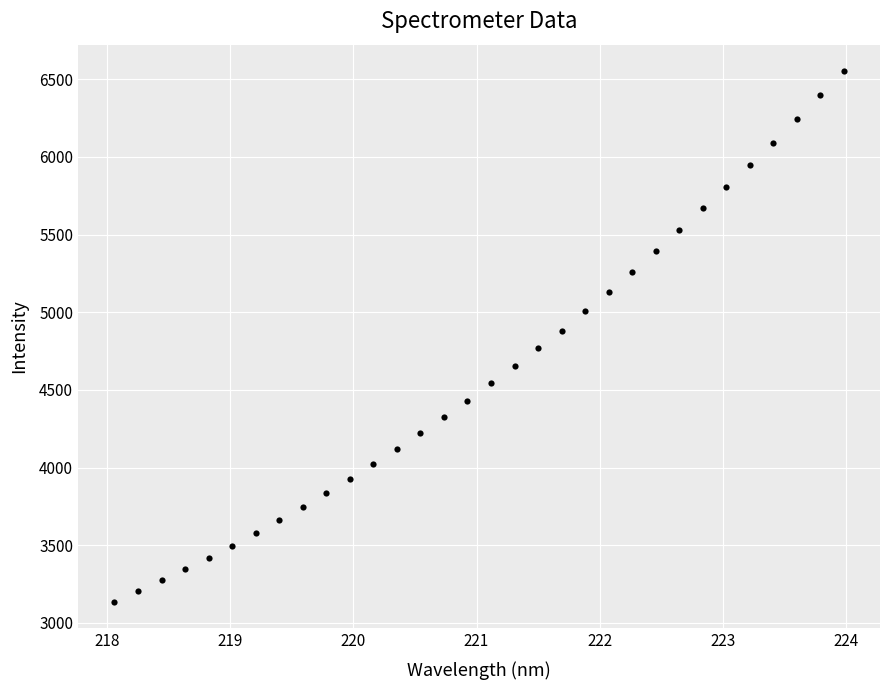

What is the range of Y values (max minus min)?

3415.0